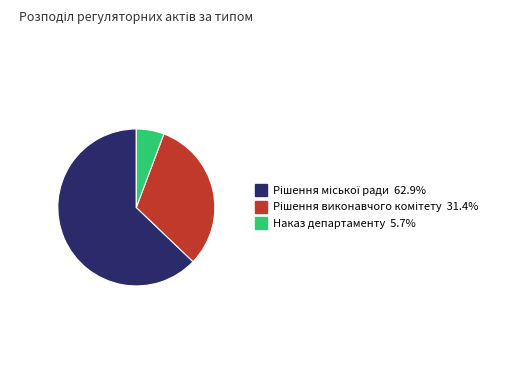

Is there any slice that represents more than half of the pie?

Yes